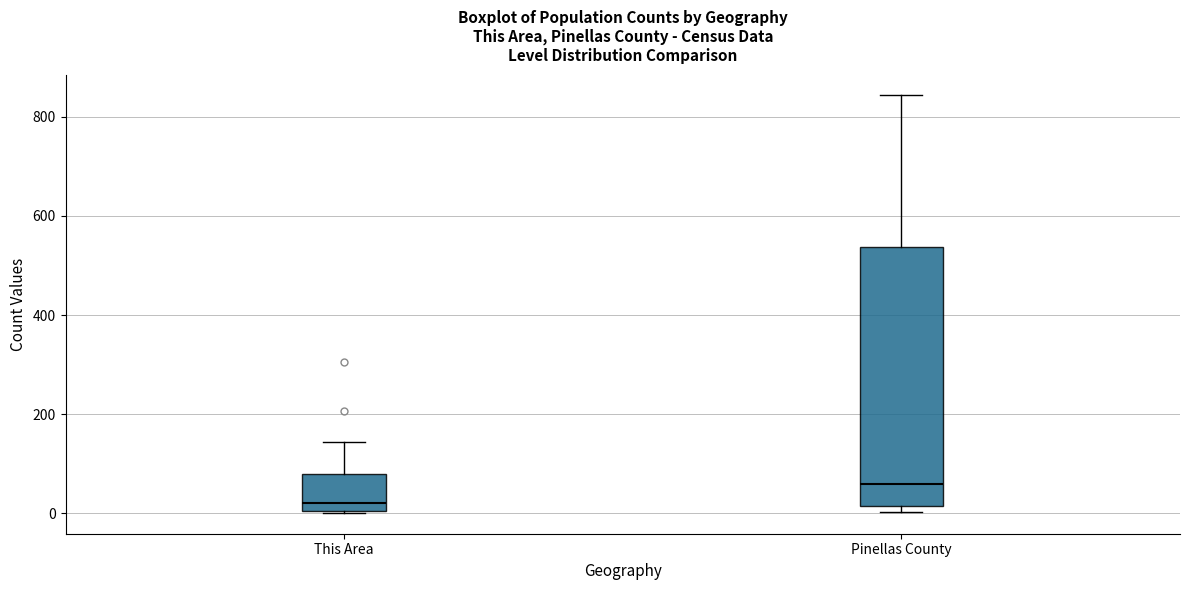

Reading left to right, read every box against the y-axis: the position of its median line, the range the box covers, and the ends of its whiskers. The values are not printed on the chart, so give them approximately, as read against the axis.

This Area: median 20, box 0 to 80, whiskers 0 to 140
Pinellas County: median 60, box 20 to 540, whiskers 0 to 840